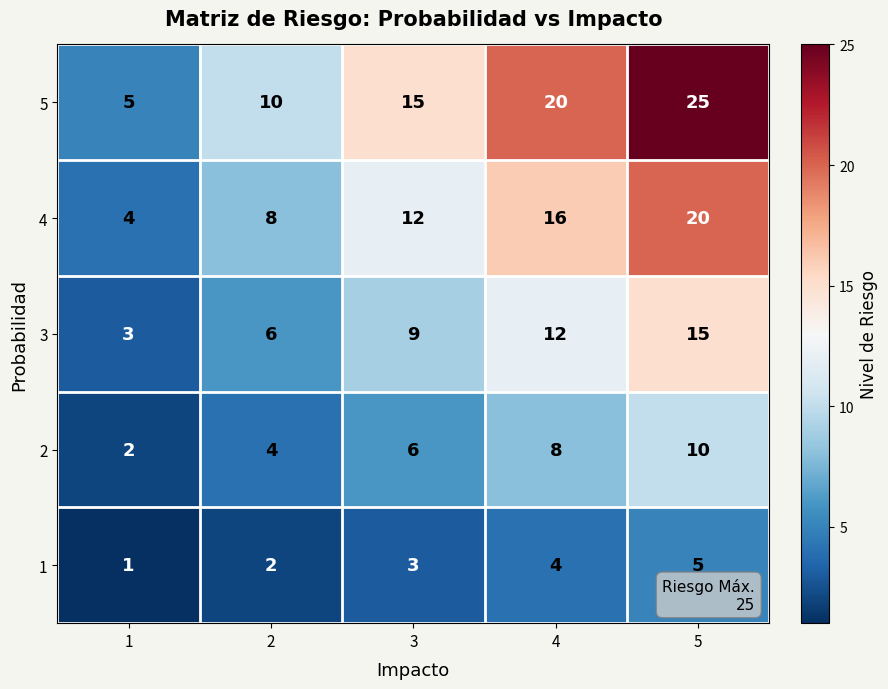

The value of 5 at 3 is 15. True or false?

True